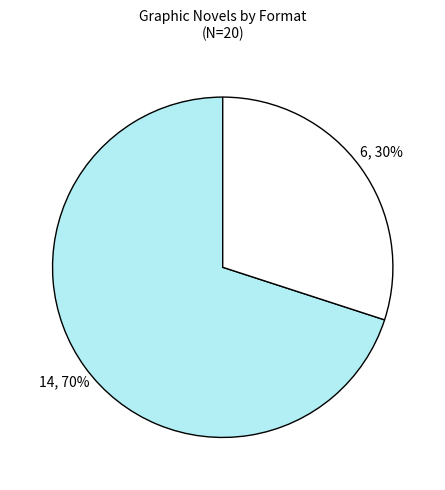

To the nearest percent, what is the average slice percentage?

50%